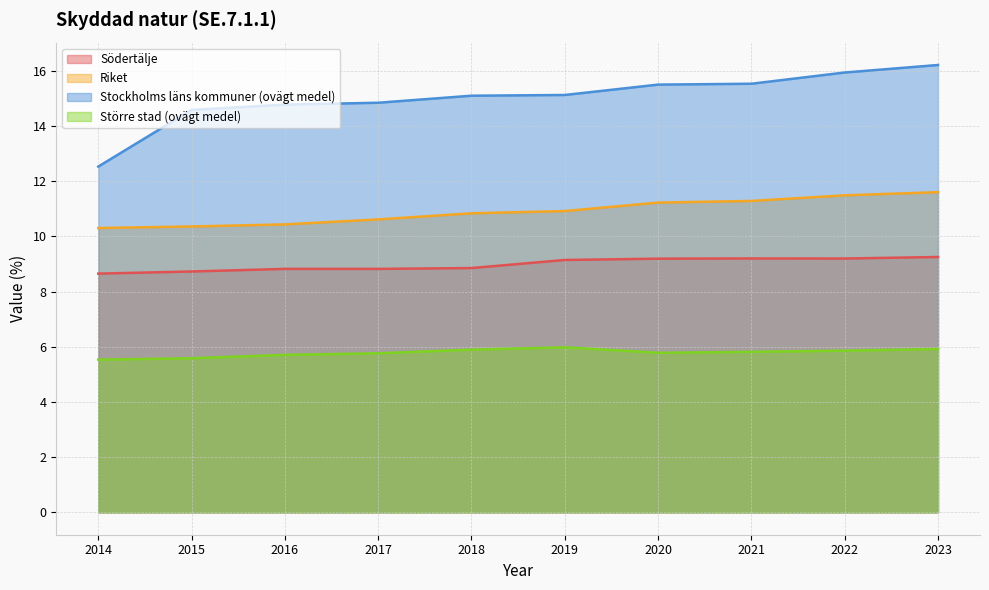

What is the sum of all Södertälje values?

89.8